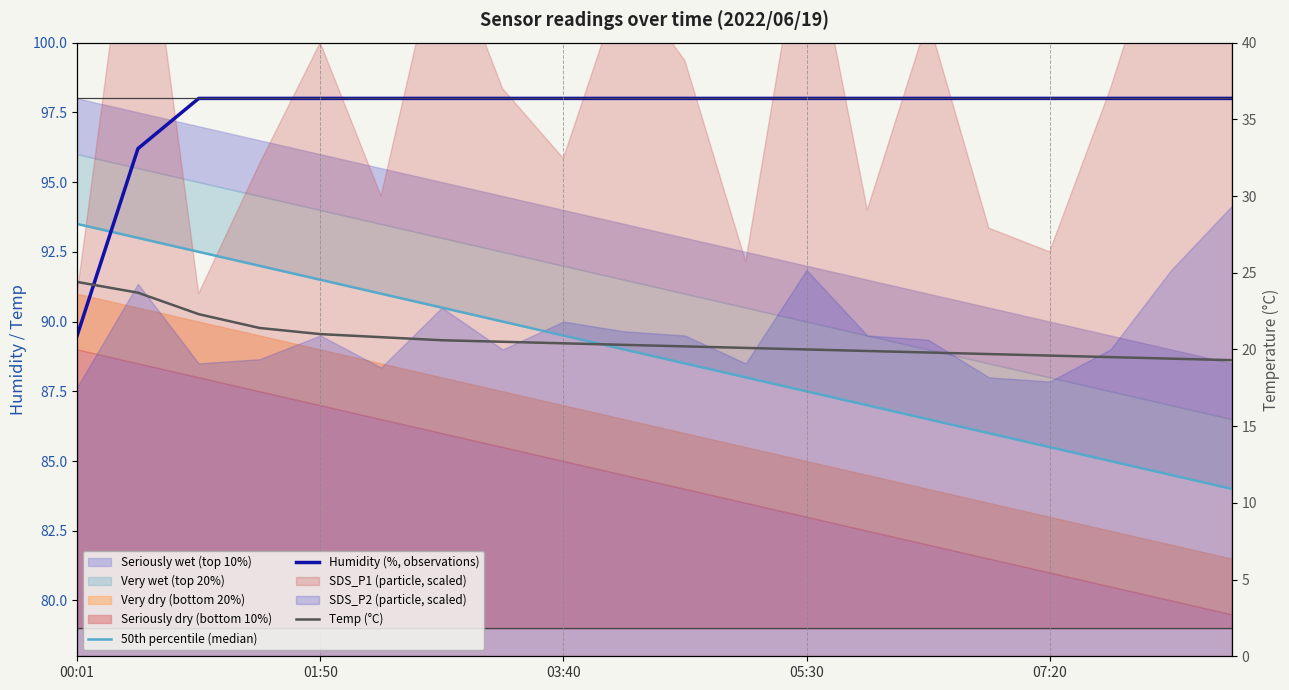

Which category has the lowest value in the 50th percentile (median) series?

19